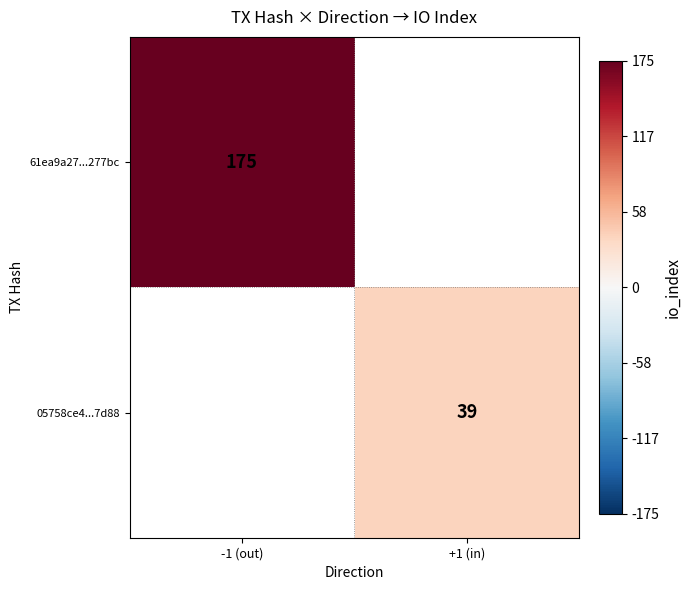

The 61ea9a27...277bc series shows 234 at -1 (out). True or false?

False